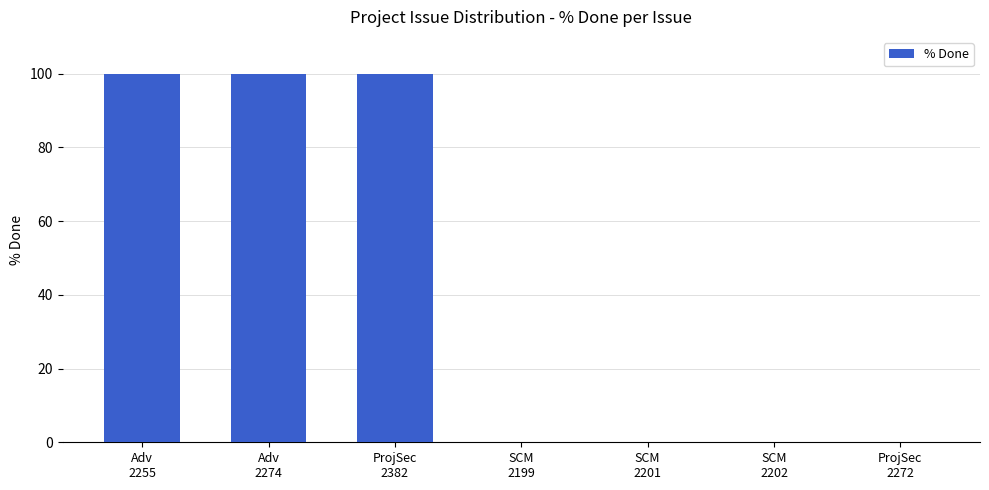

Are the bars grouped side by side (vs. stacked)?

No